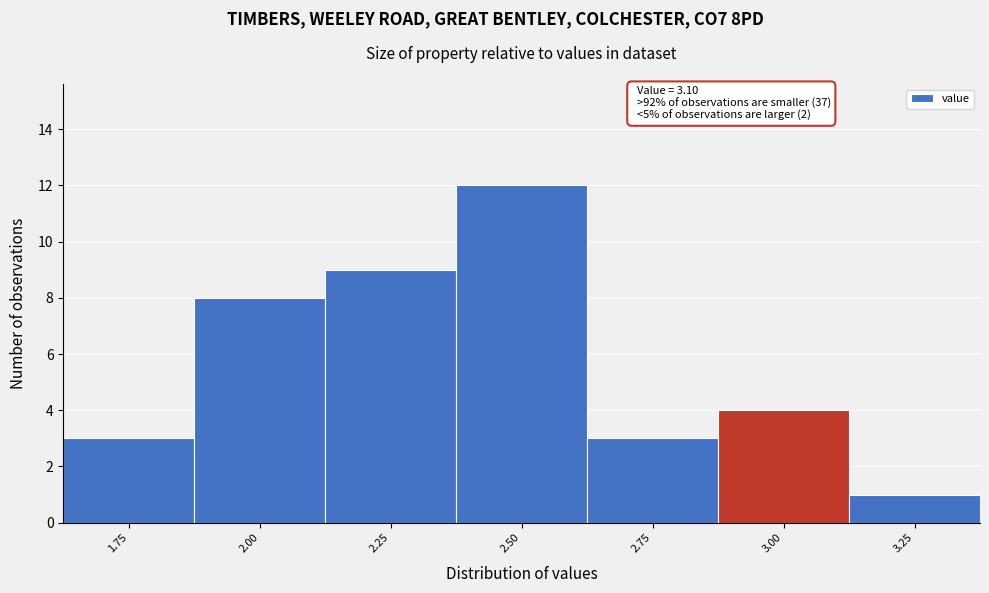

Reading right to left, extract all data points from this chart.

1	4	3	12	9	8	3